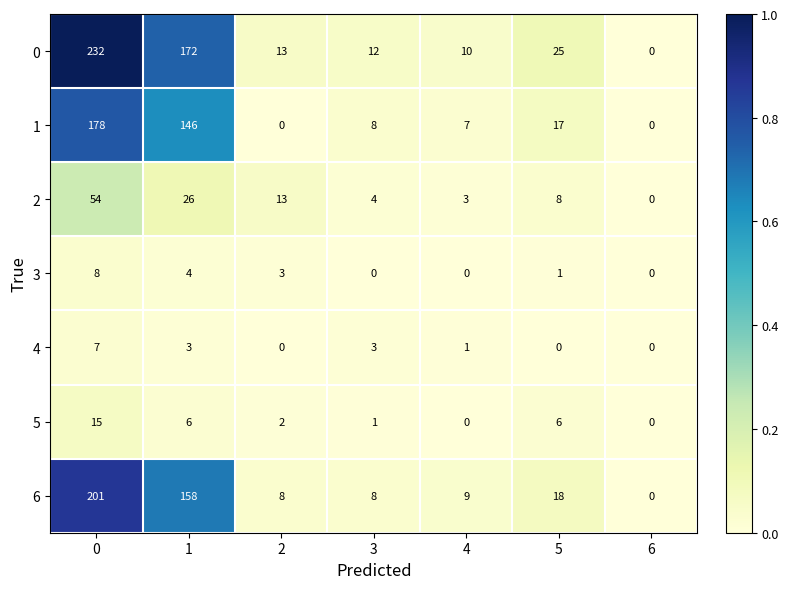

Which category has the lowest value in the 2 series?

6